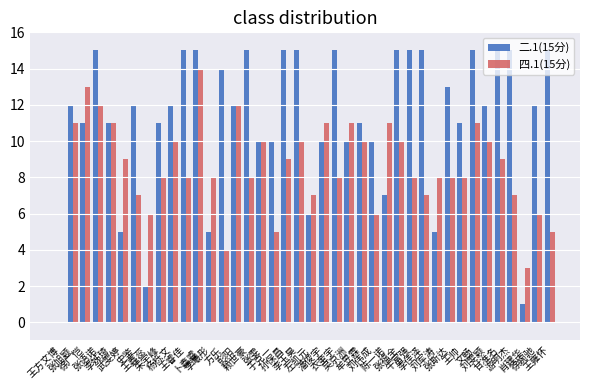

Which series has the largest total across all categories?

二.1(15分)